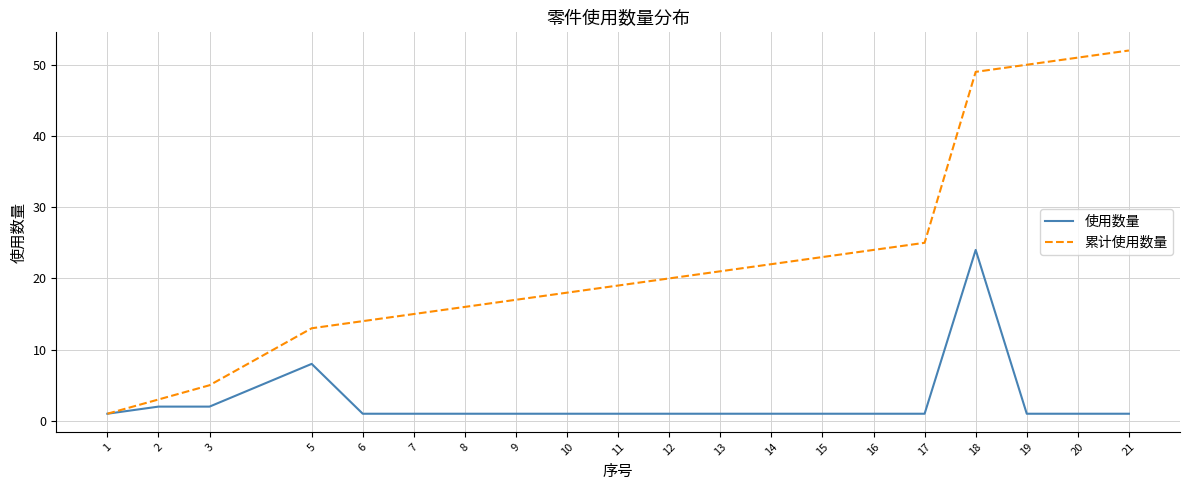

How many series are shown in this chart?

2